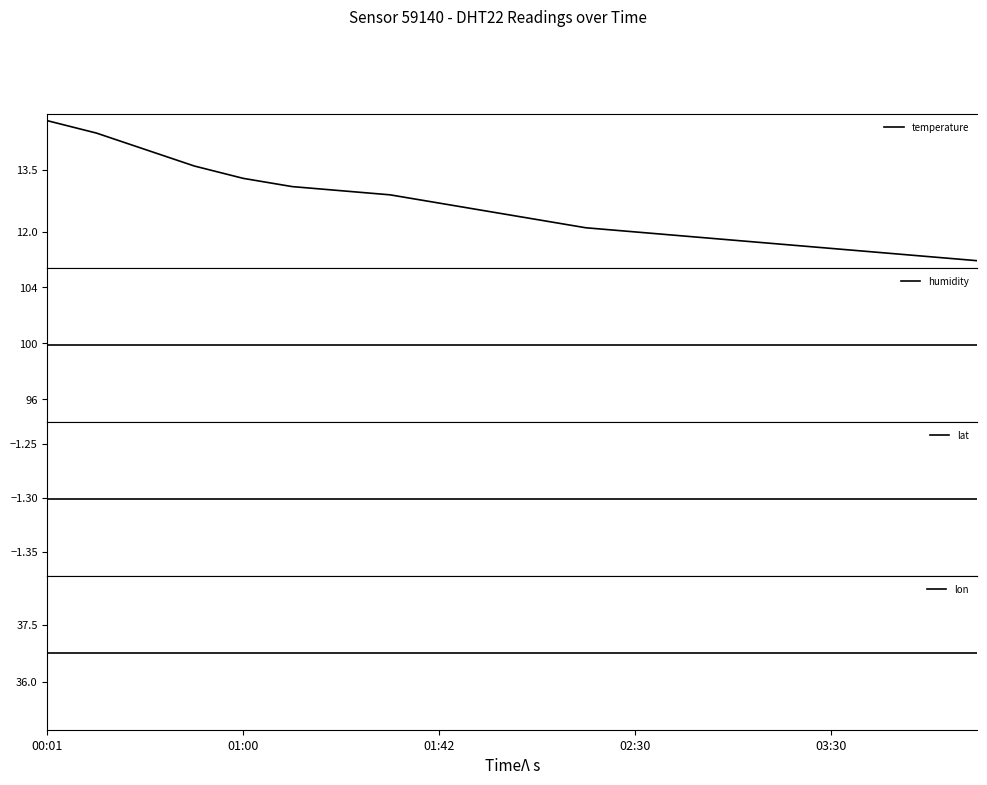

Which series changed the most between 00:01 and 10?

temperature